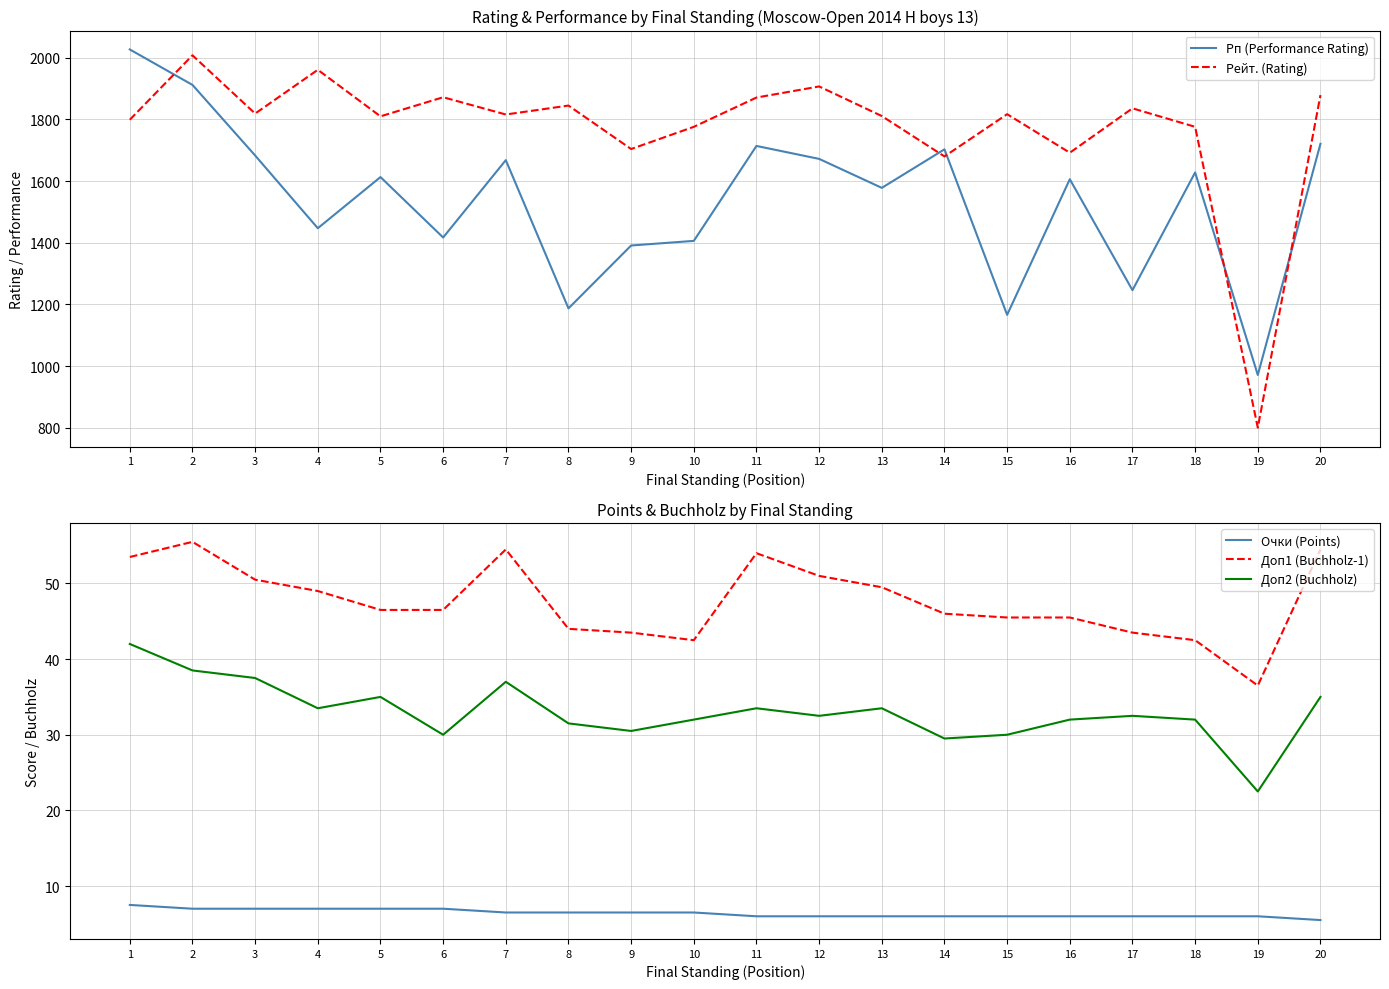

True or false: Доп1 (Buchholz-1) and Доп2 (Buchholz) cross at least once.

False